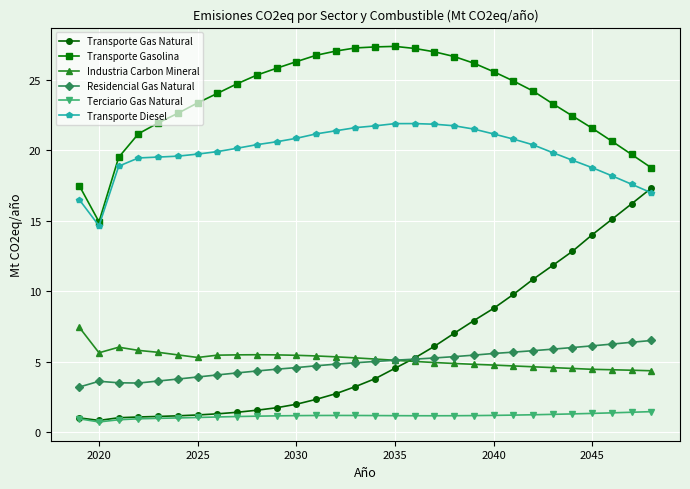

What is the value of the Terciario Gas Natural point at the 8th from the left?

1.1